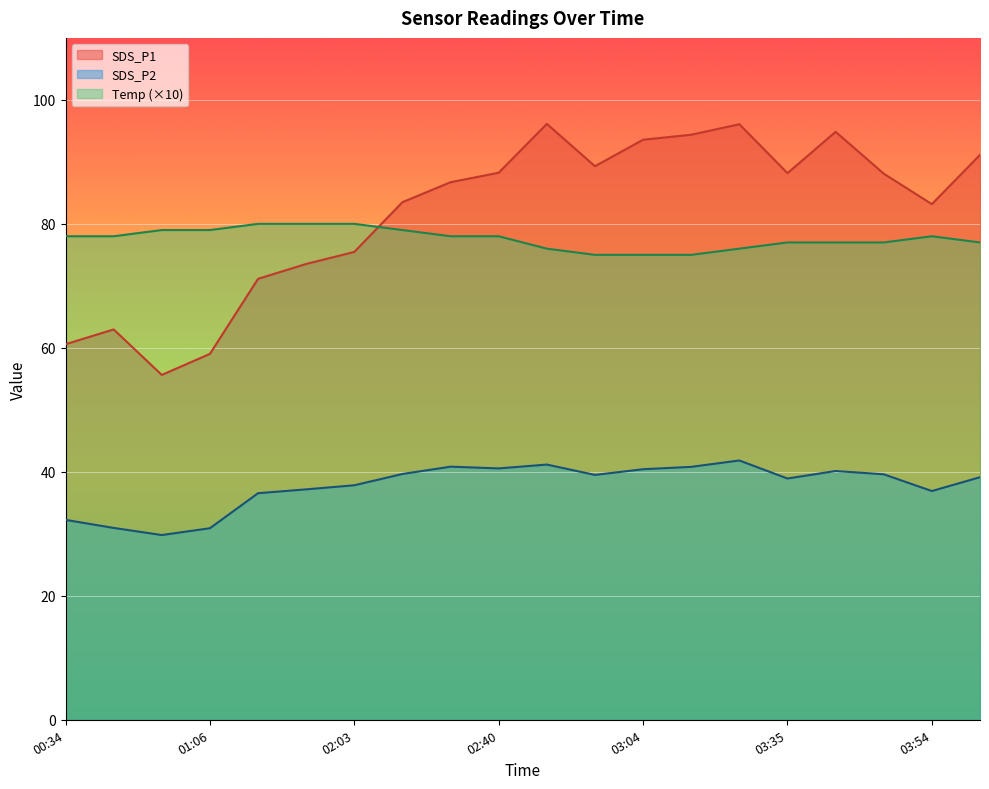

Which has a higher value, 01:50 or 00:34?

01:50